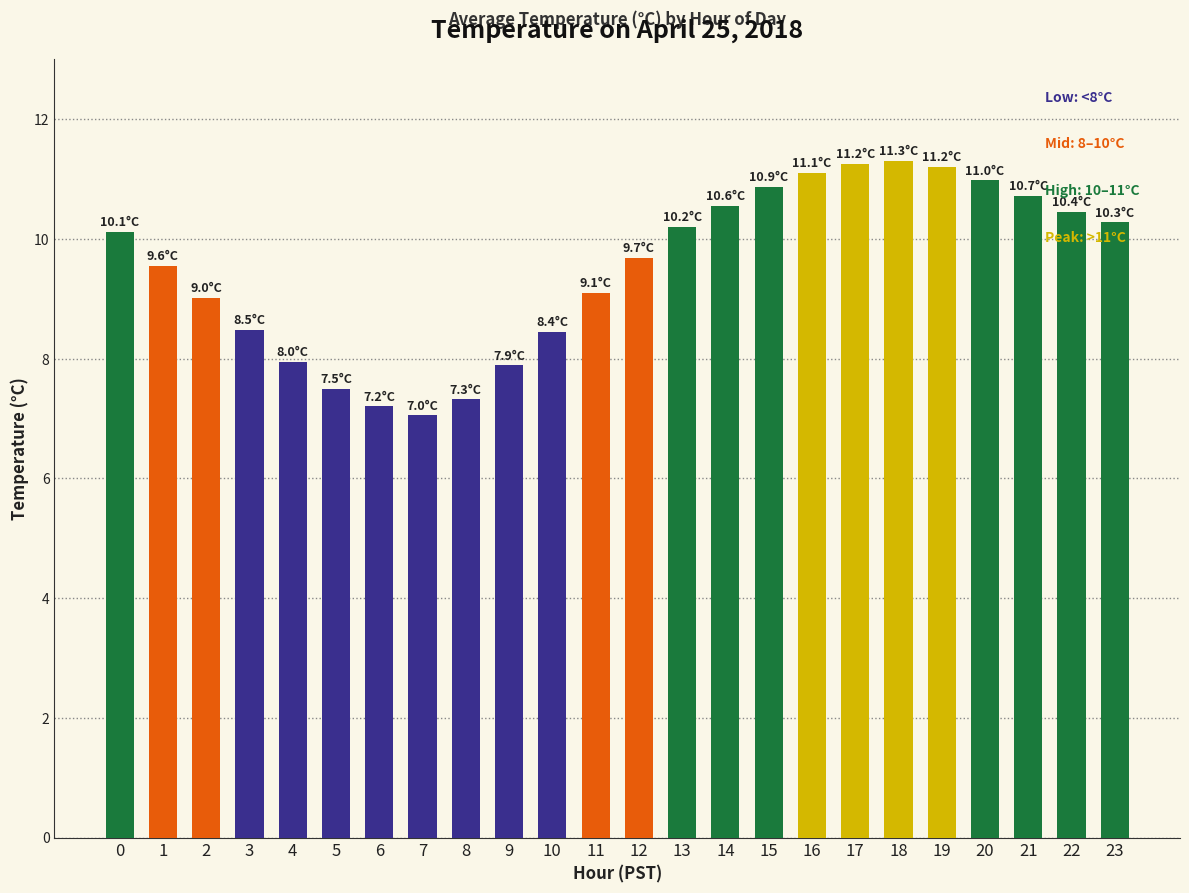

What is the value of the 12th bar from the left?

9.1